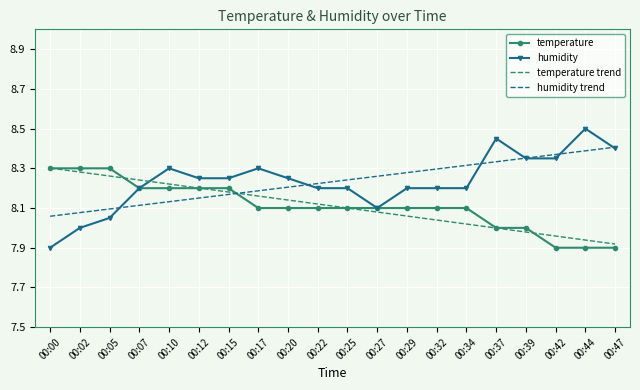

Which series has the widest spread of values?

humidity